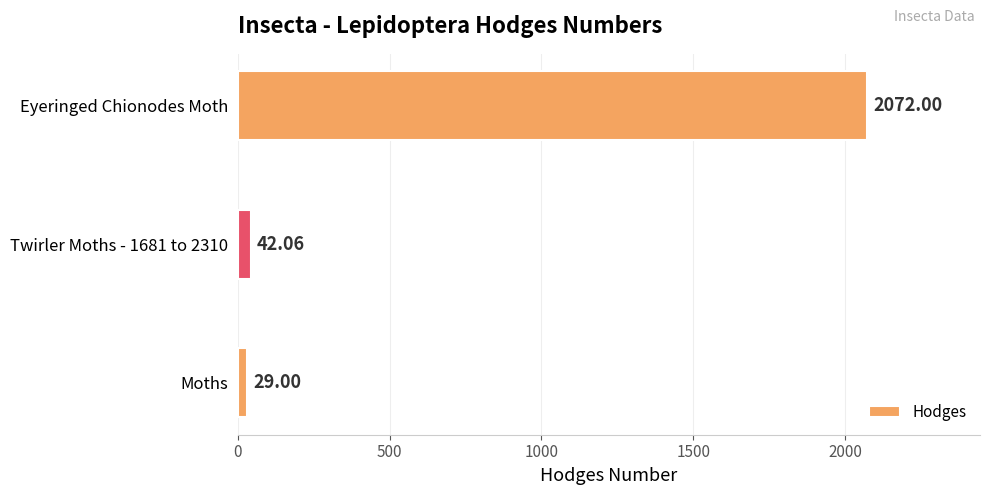

What is the sum of all values?

2143.1